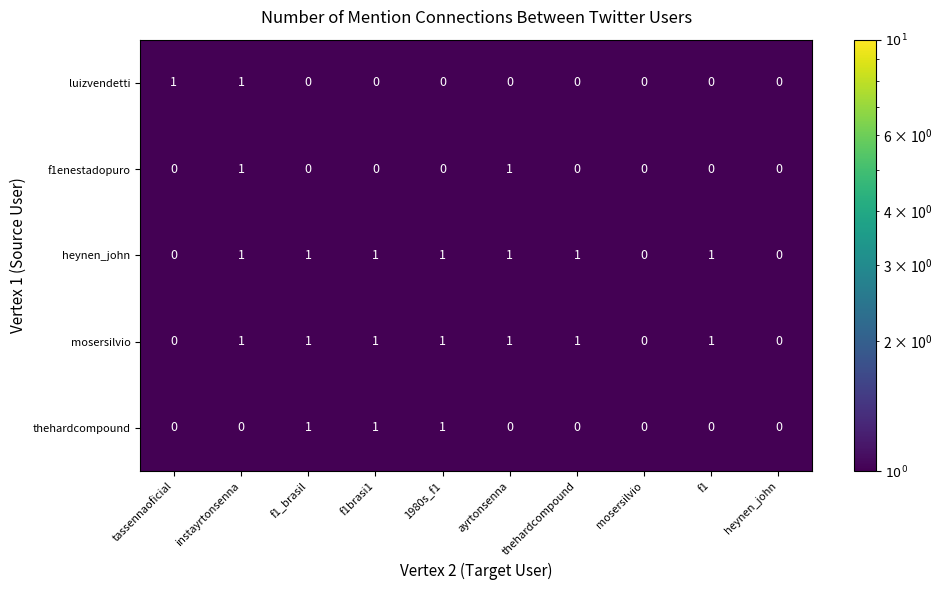

Count the luizvendetti values in the range 0 to 1.

10